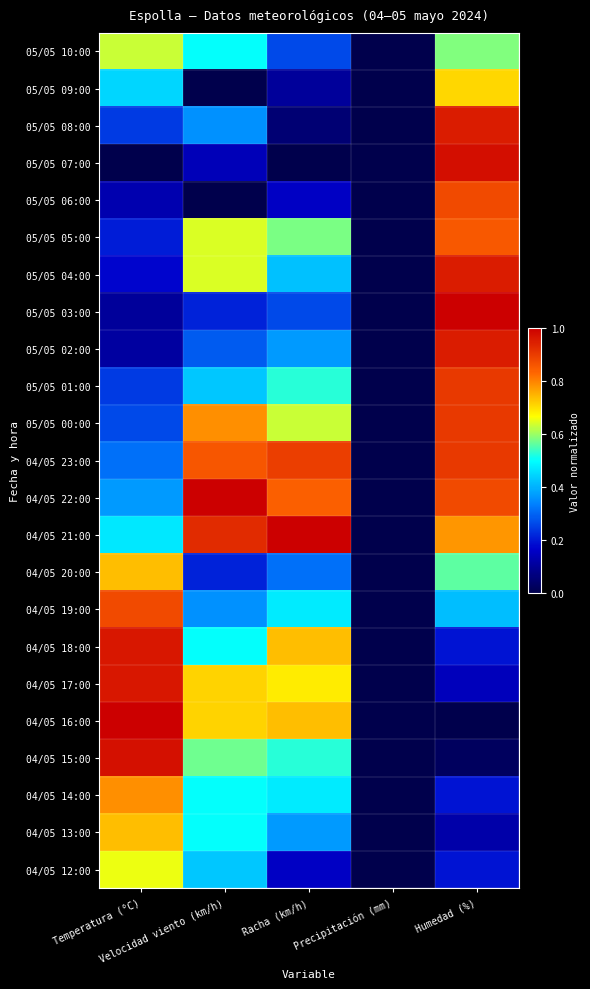

How many distinct data groups are displayed?

23